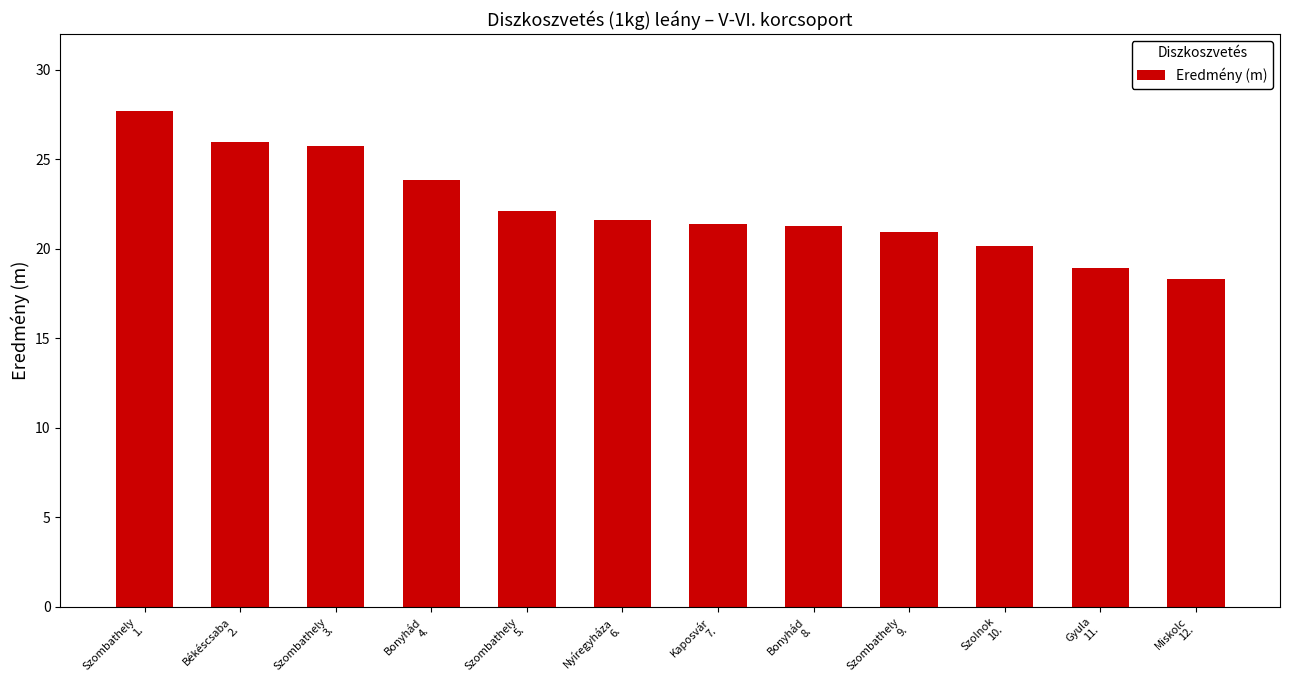

How many series are shown in this chart?

1